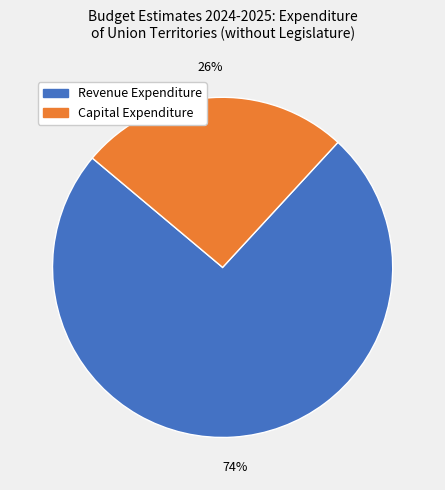

Is there any slice that represents more than half of the pie?

Yes